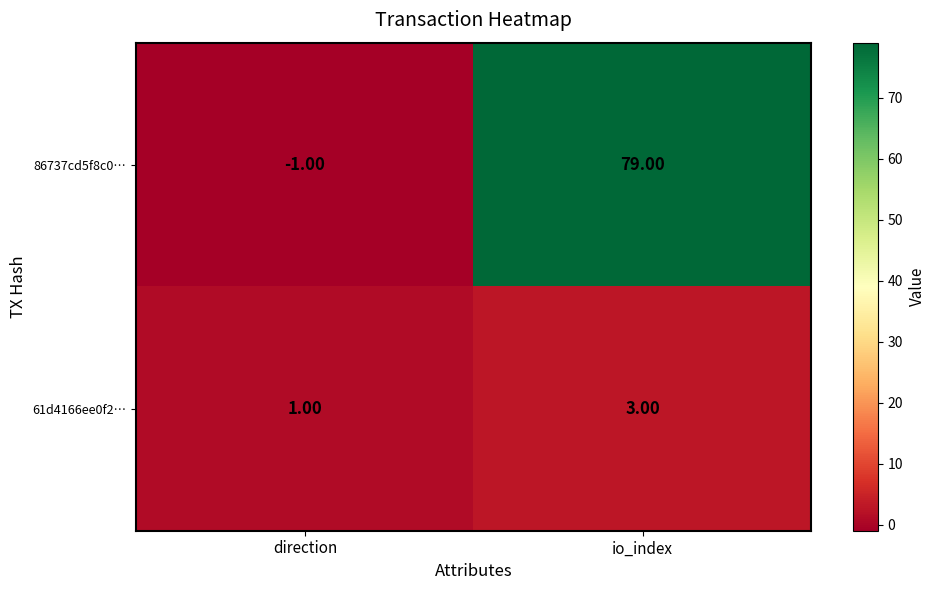

At which category is the sum across all series the highest?

io_index